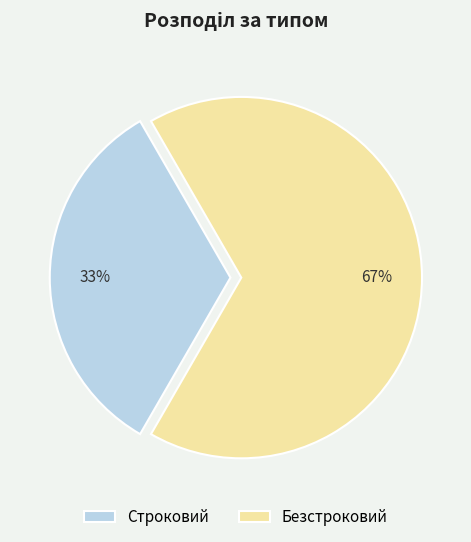

Which category has the smallest portion of the pie?

Строковий